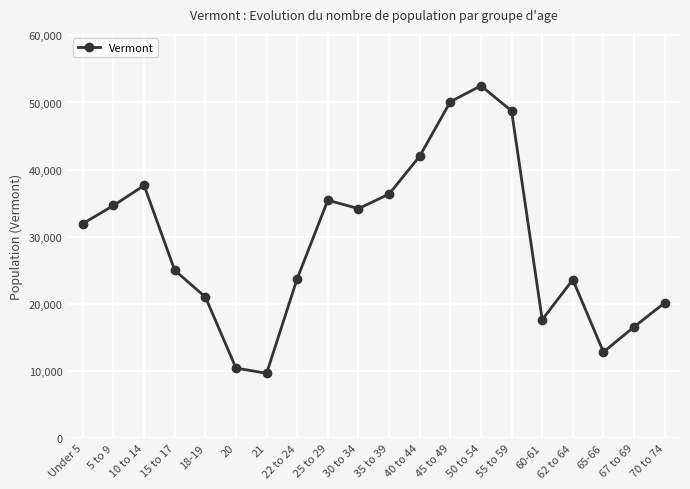

What is the smallest value displayed?

9651